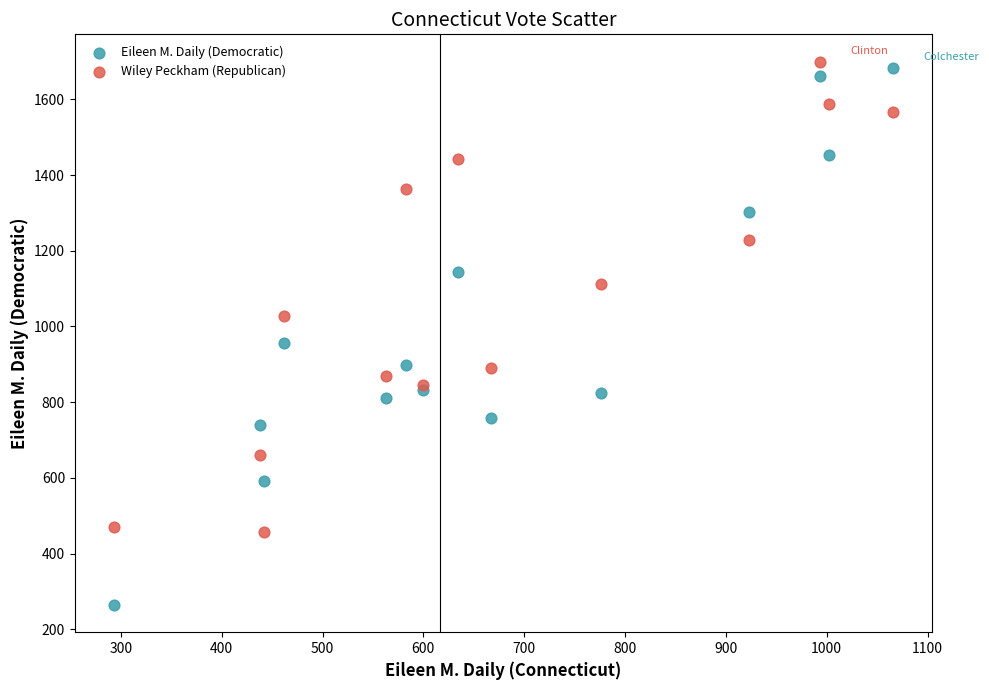

In the Eileen M. Daily (Democratic) series, what Y value is closest to 974?

957